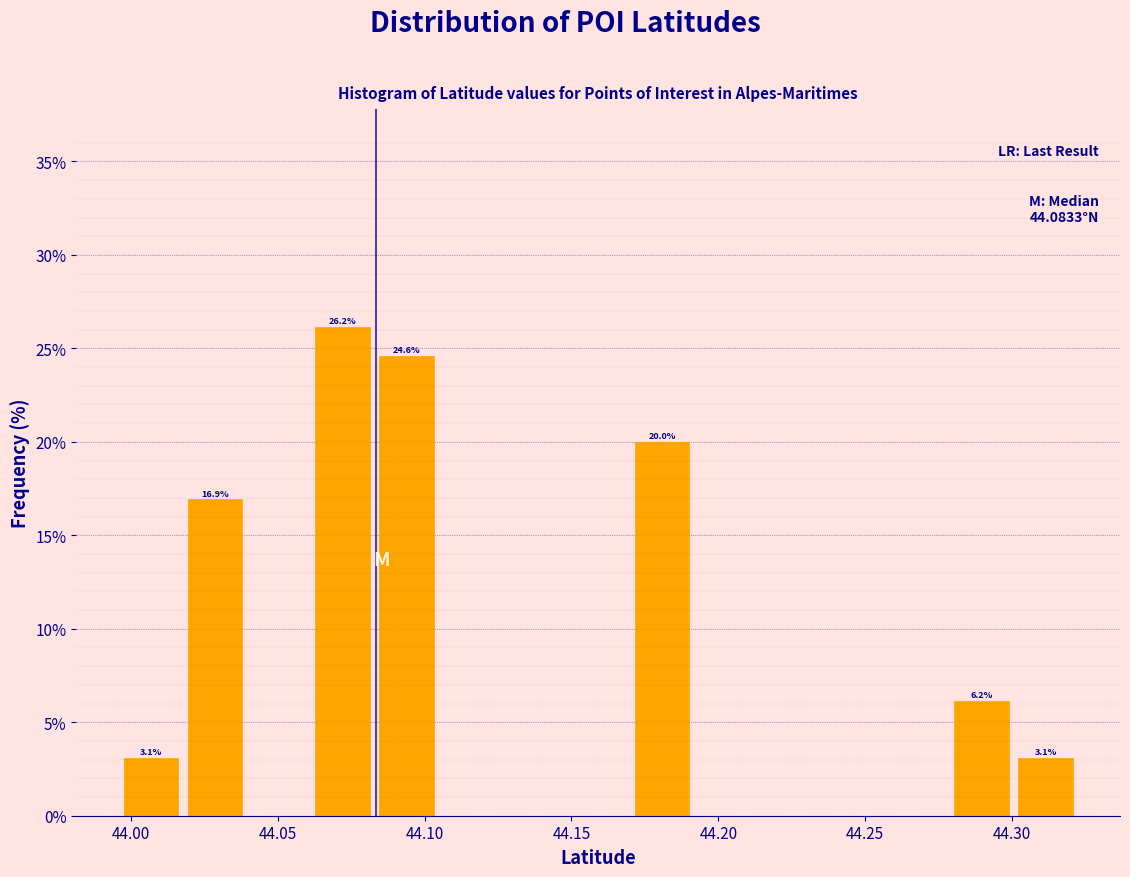

Which range on the x-axis has the tallest bar?

44.060 to 44.085